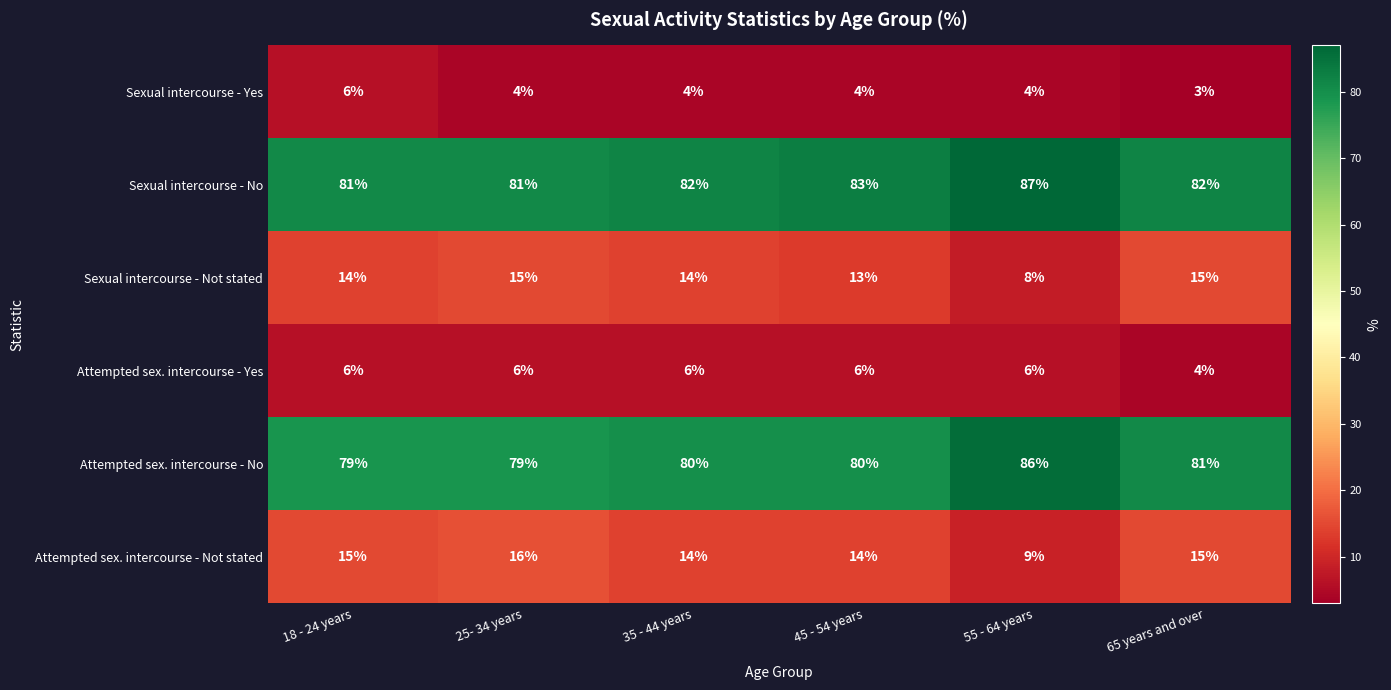

What is the minimum value shown in the chart?

3